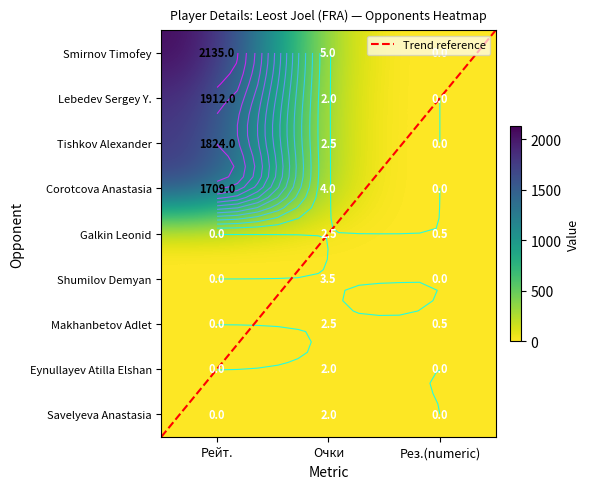

Between Очки and Рез.(numeric), which series saw the biggest shift?

Smirnov Timofey